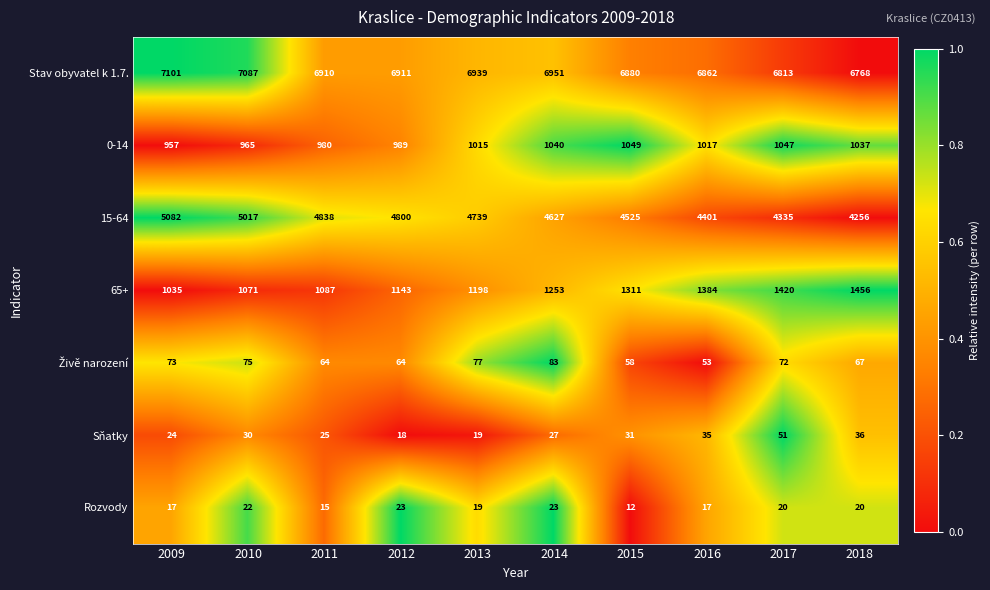

Which series has the widest spread of values?

15-64